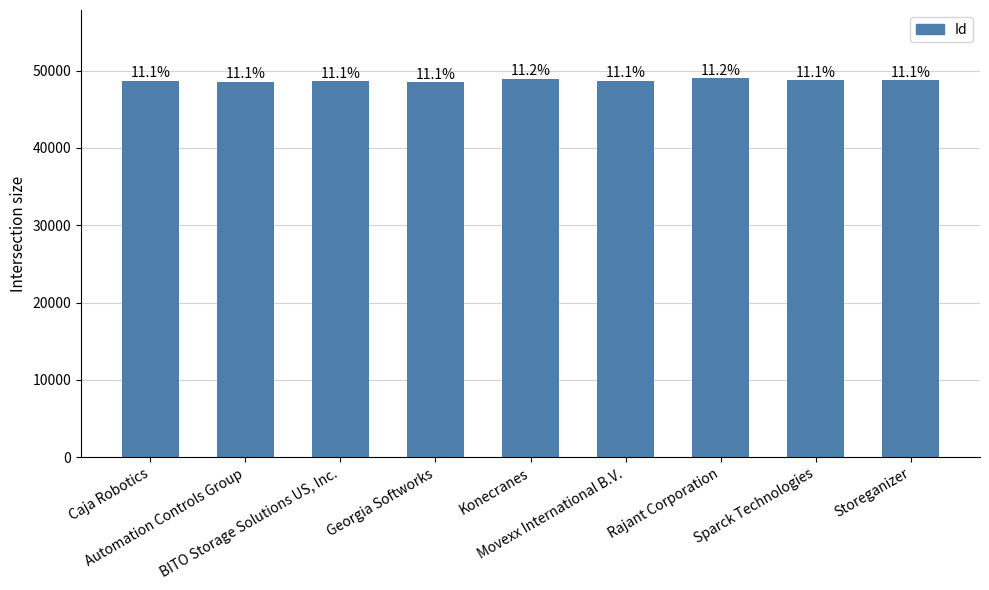

Rank the categories by value from highest to lowest.

Rajant Corporation, Konecranes, Sparck Technologies, Storeganizer, Movexx International B.V., Caja Robotics, BITO Storage Solutions US, Inc., Automation Controls Group, Georgia Softworks